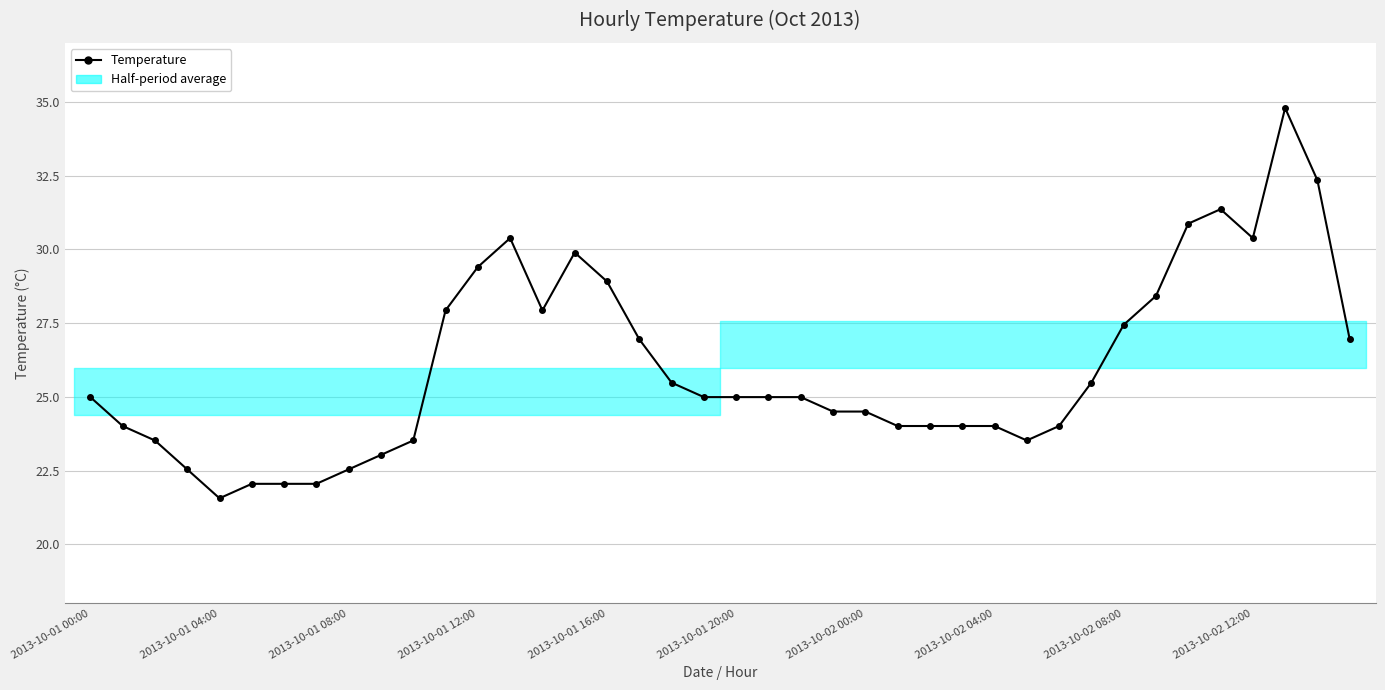

Where does the data first go above 24?

2013-10-01 00:00